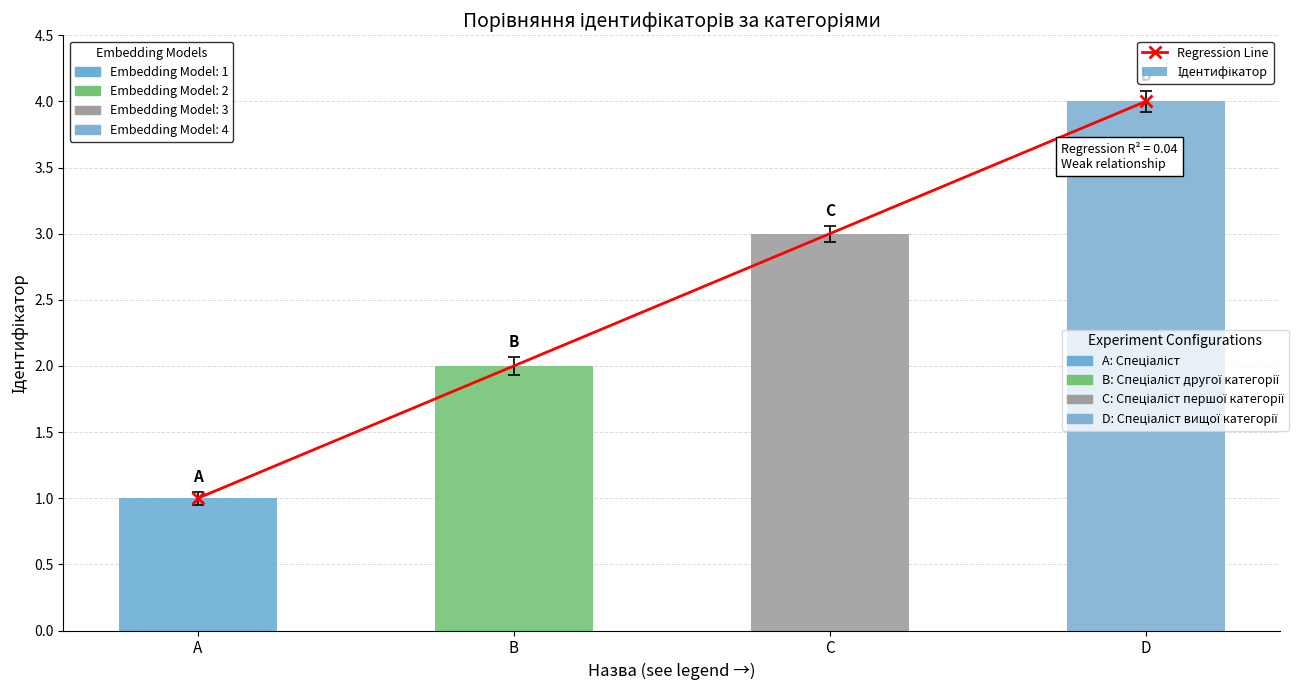

How many values are between 2 and 4?

3